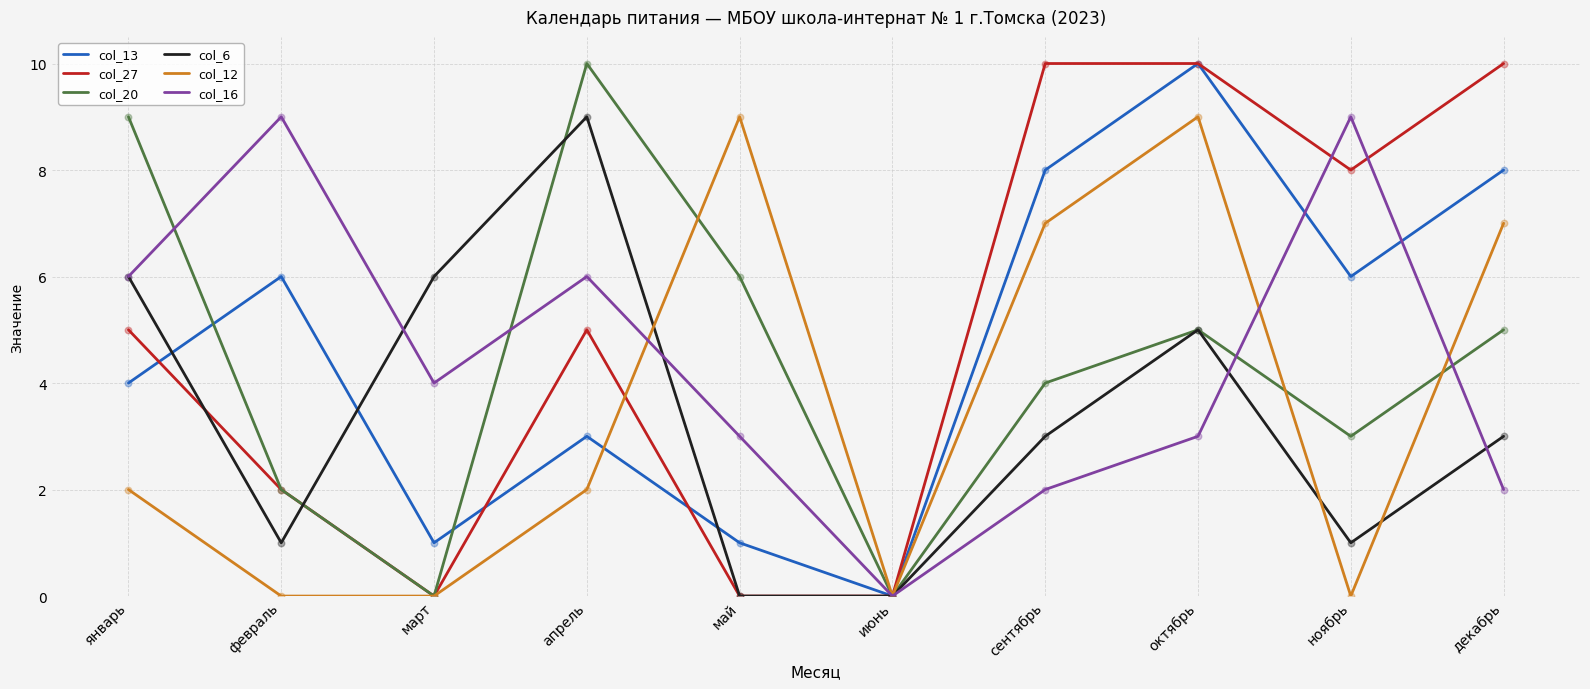

What are all the series names shown in the legend?

col_13, col_27, col_20, col_6, col_12, col_16